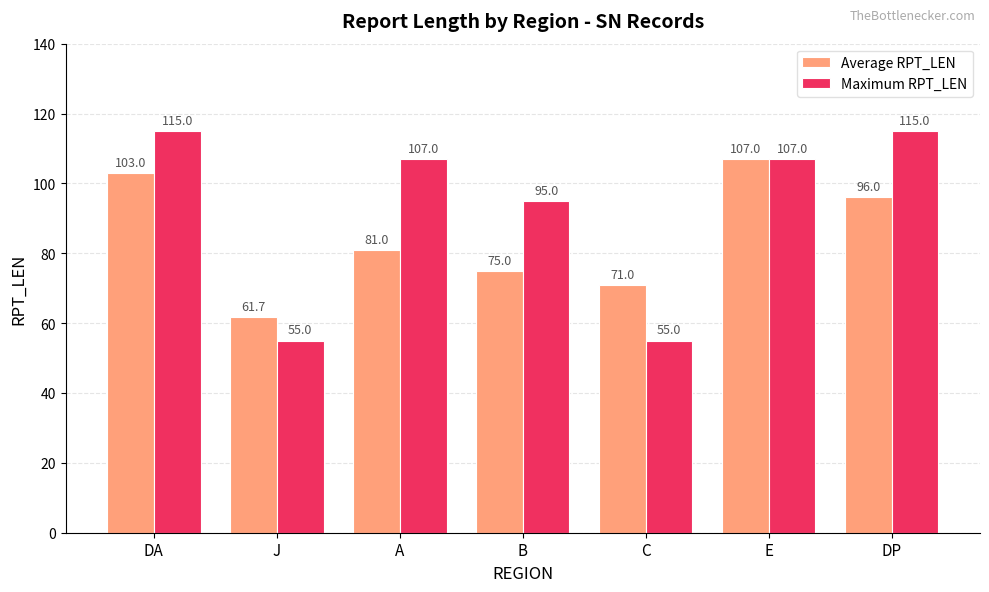

The value of Maximum RPT_LEN at C is 55.0. True or false?

True